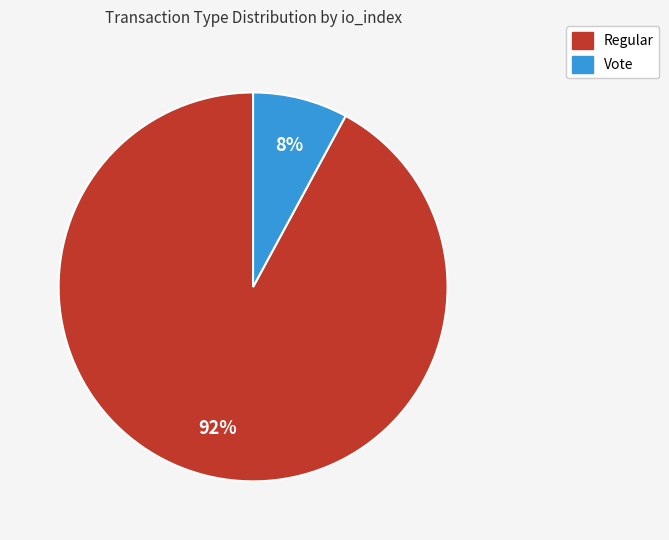

Between Vote and Regular, which is larger?

Regular